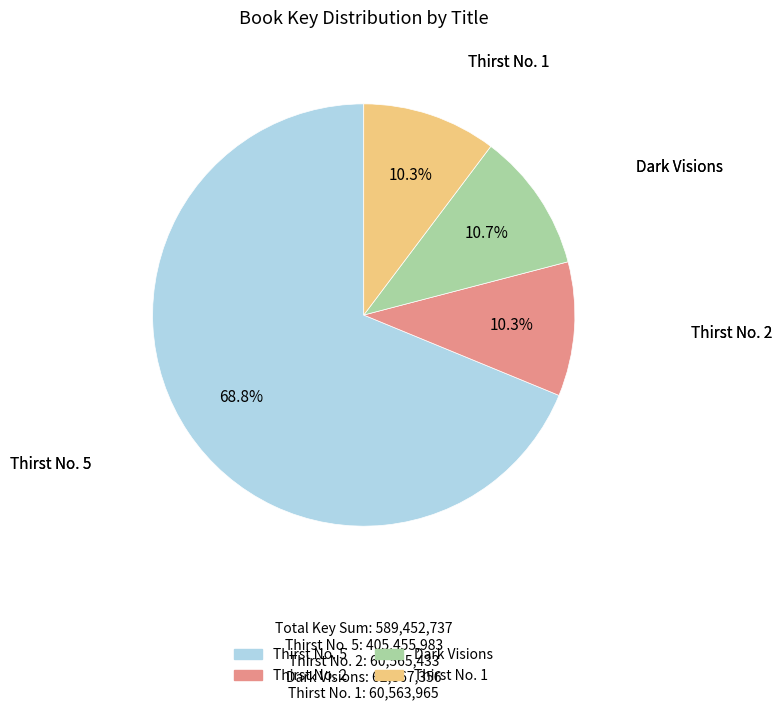

To the nearest percent, what portion does Dark Visions represent?

11%